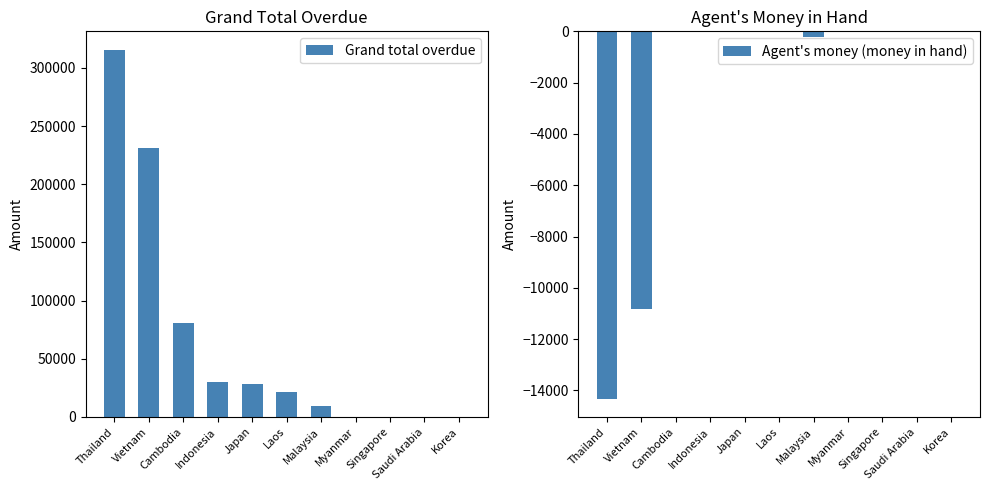

Reading left to right, what are all the values shown in this chart?

Grand total overdue: 315588.4	230961.9	80356.2	30170.0	28150.2	21147.0	9101.6	0.0	0.0	0.0	0.0
Agent's money (money in hand): -14317.0	-10837.7	0.0	0.0	0.0	0.0	-238.0	0.0	0.0	0.0	0.0